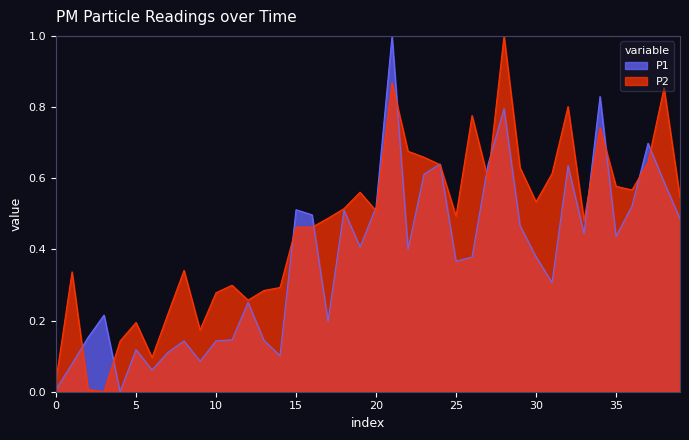

At how many categories does at least one series exceed 0?

40